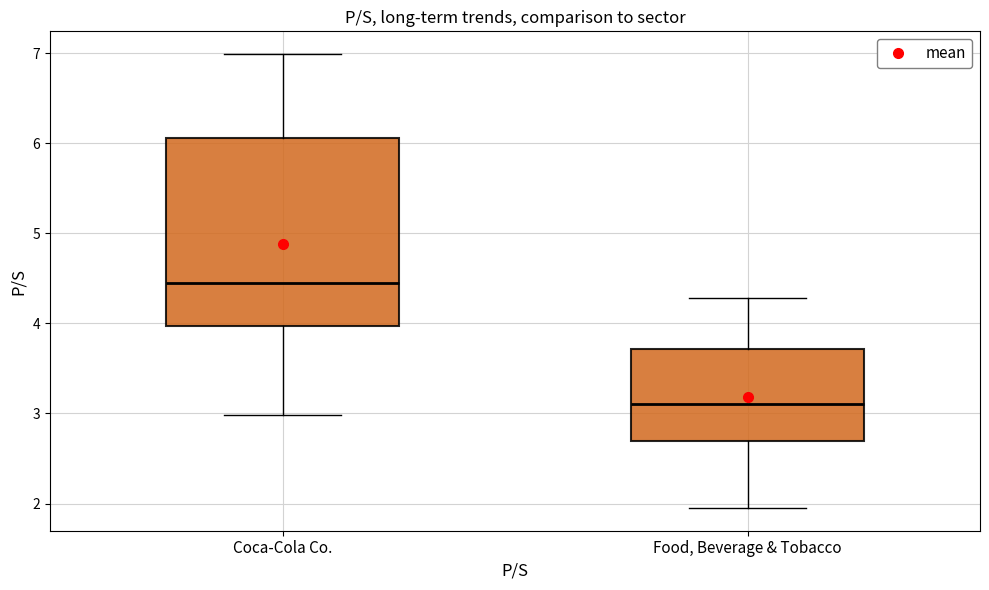

Where is the upper edge of the box for Food, Beverage & Tobacco on the y-axis? The values are not printed on the chart, so give them approximately, as read against the axis.

3.7